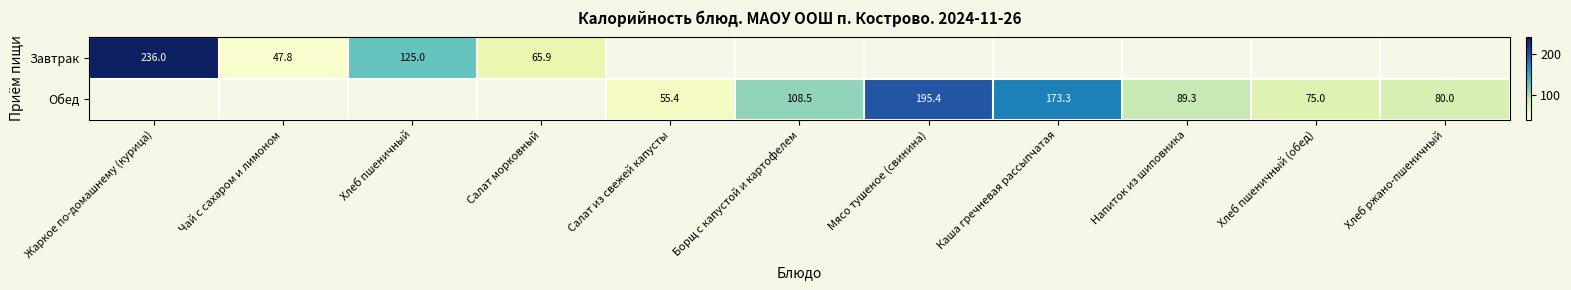

How many categories are shown in the chart?

11